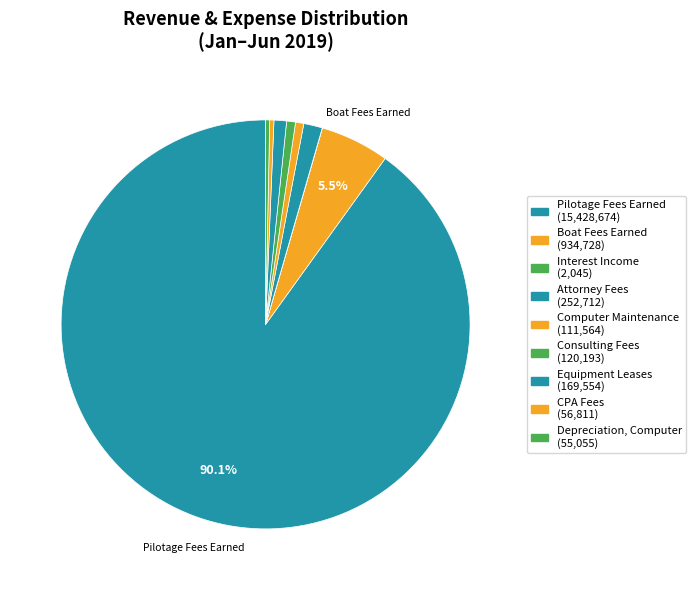

Which category has the smallest portion of the pie?

Interest Income